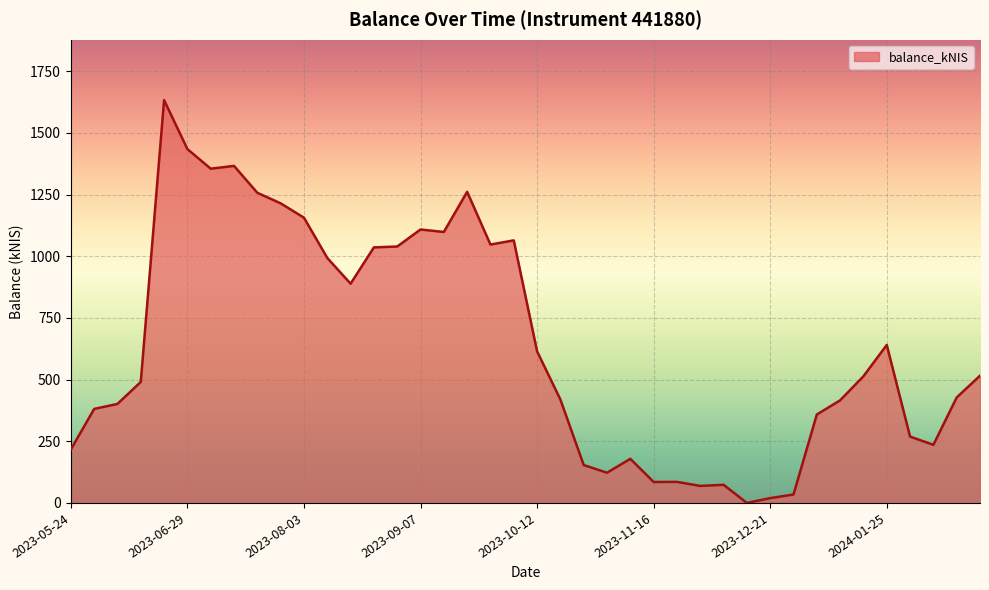

What is the maximum value shown in the chart?

1633.2